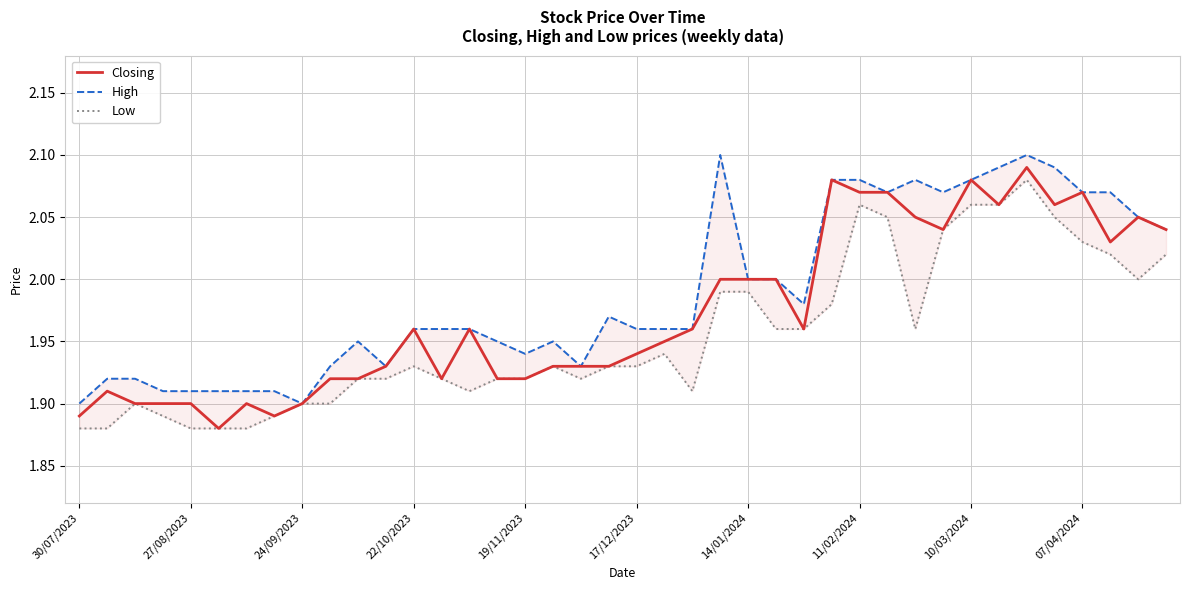

True or false: Low has a value of 2.9 at 11/02/2024.

False